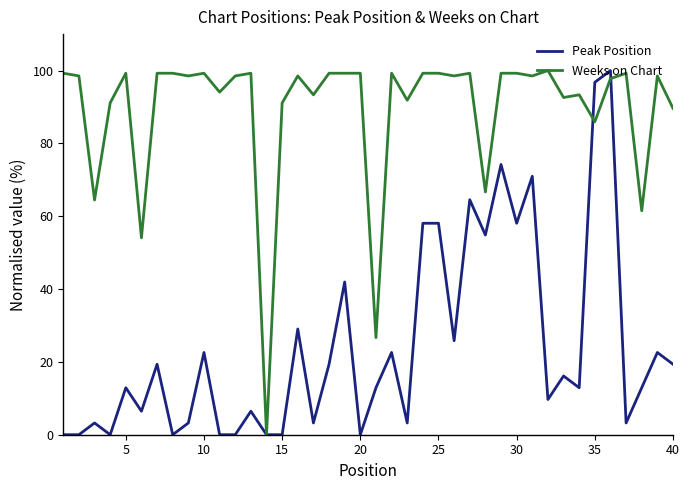

What is the maximum value shown in the chart?

100.0